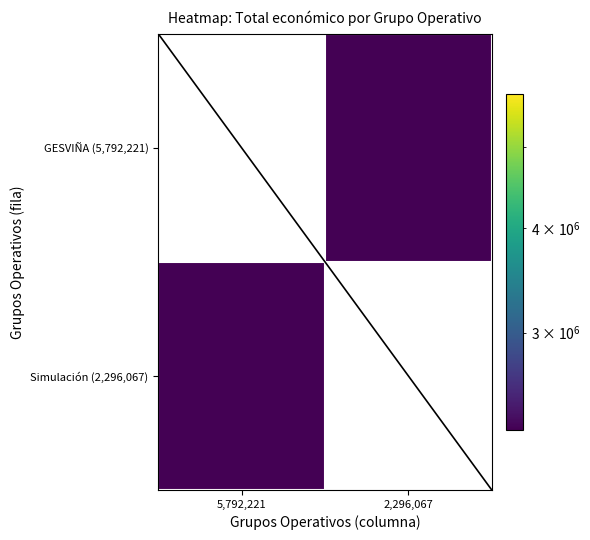

Which label corresponds to the smallest value in the chart?

2,296,067